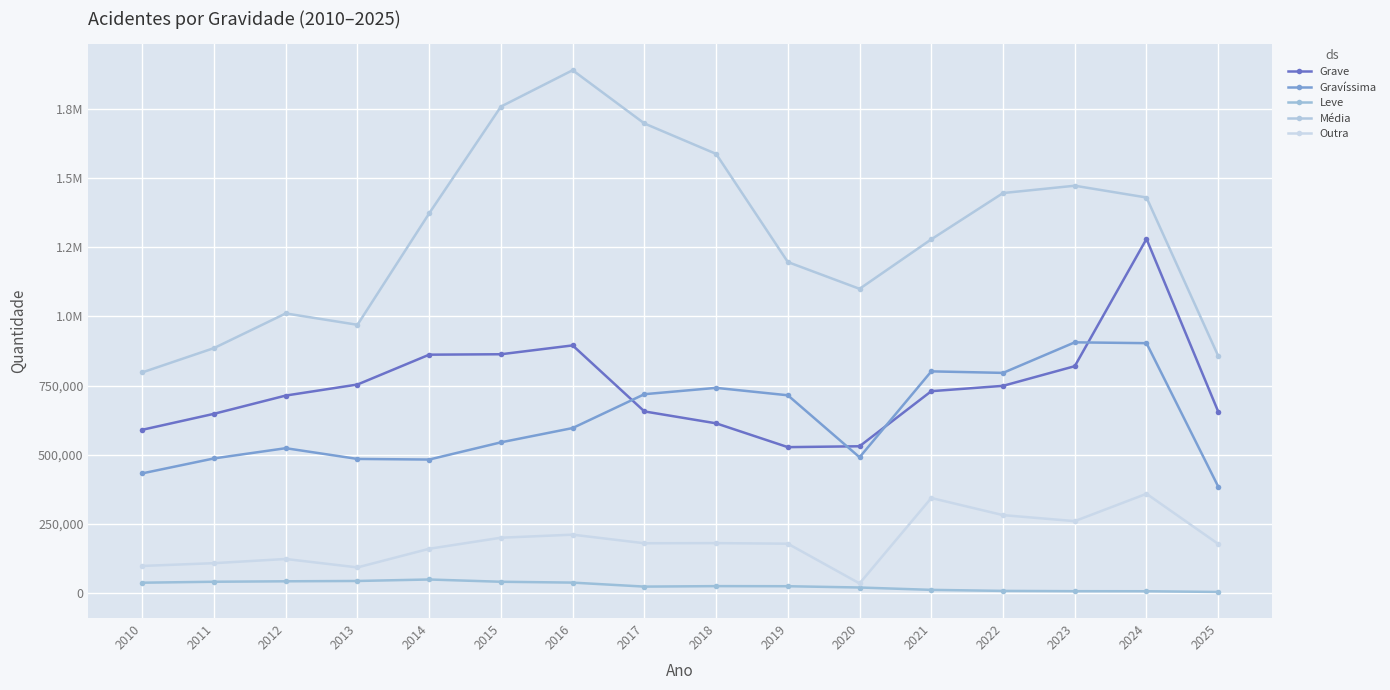

Does the chart have visible grid lines?

Yes